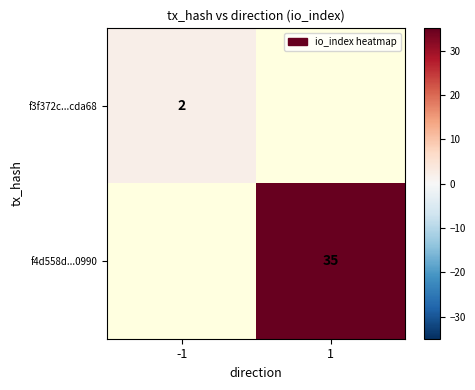

What is the smallest value displayed?

2.0